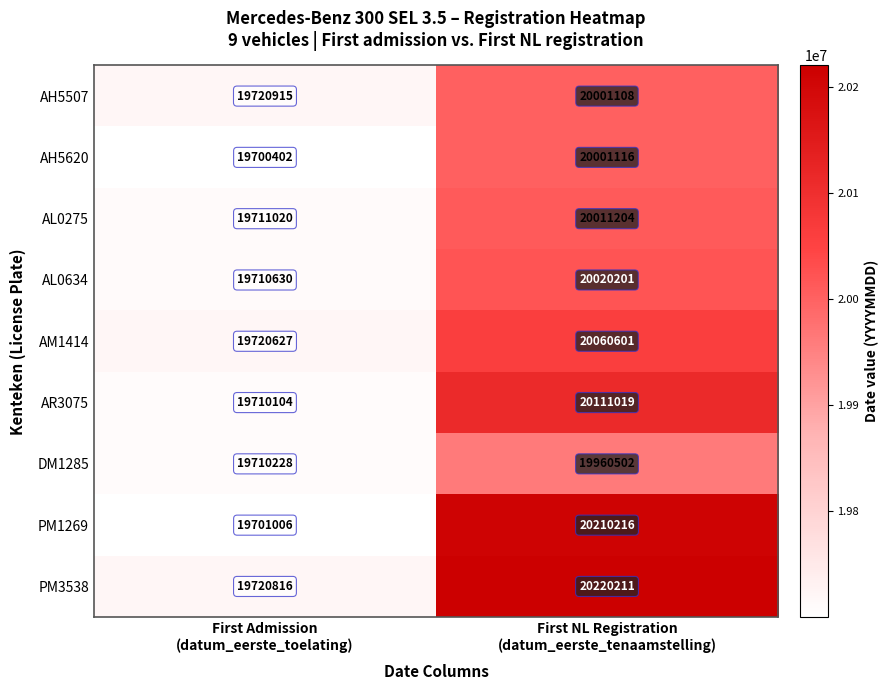

What is the highest value of the AL0634 series?

20020201